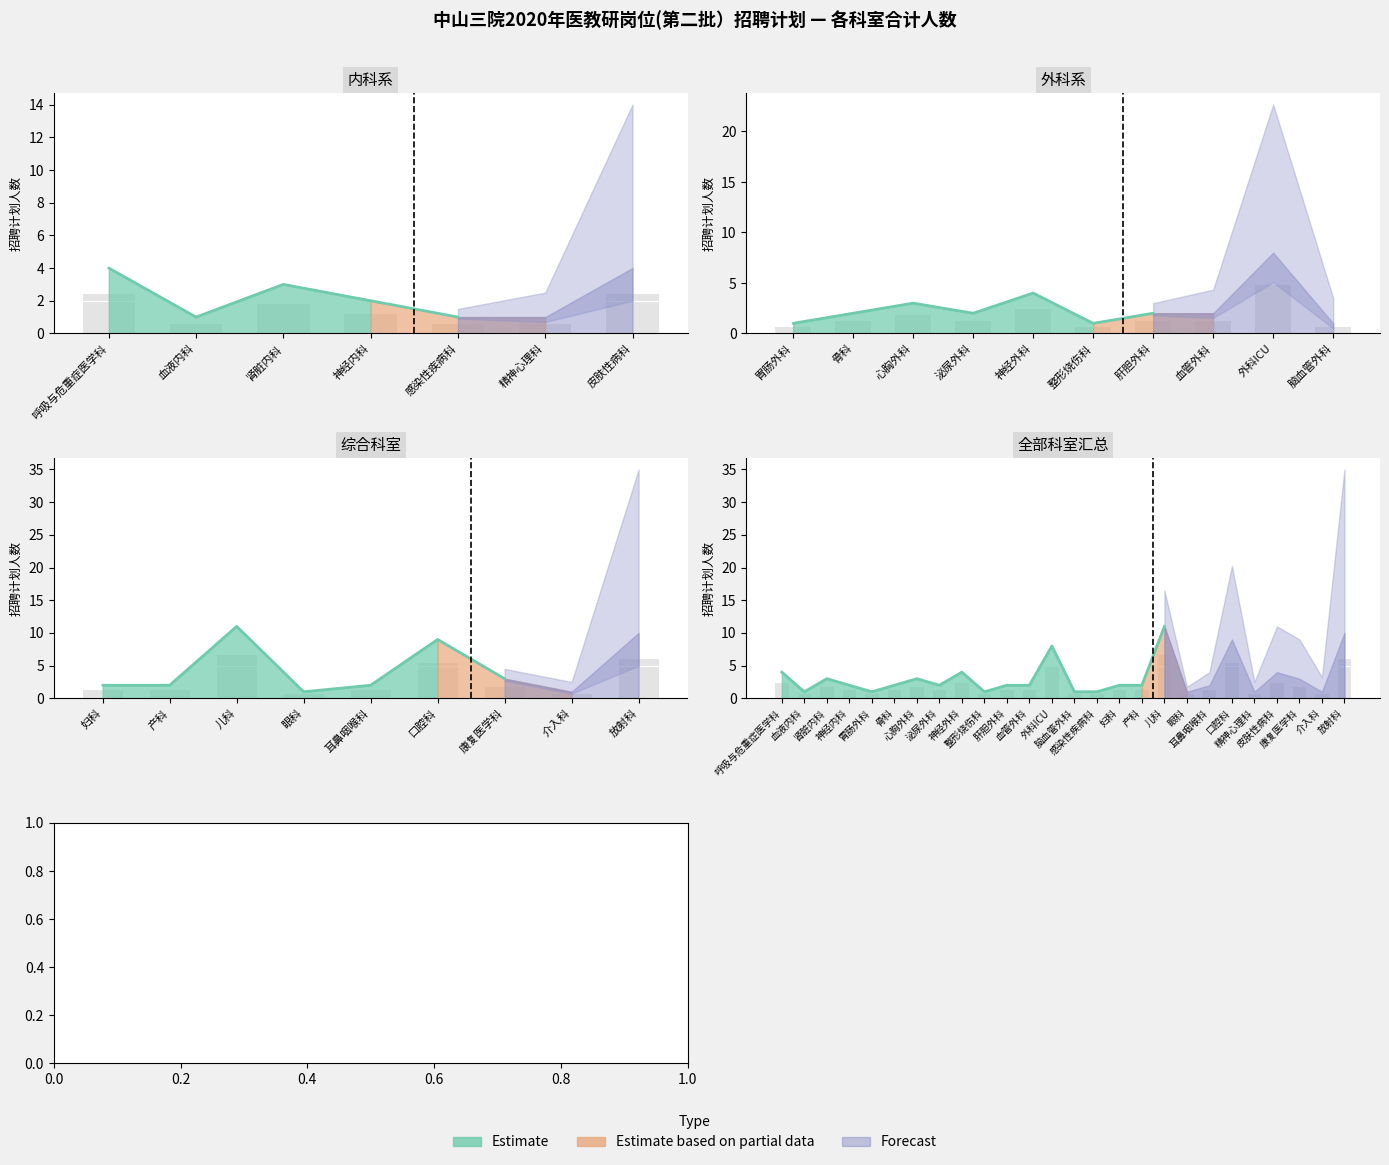

Where does the data first go above 1?

呼吸与危重症医学科